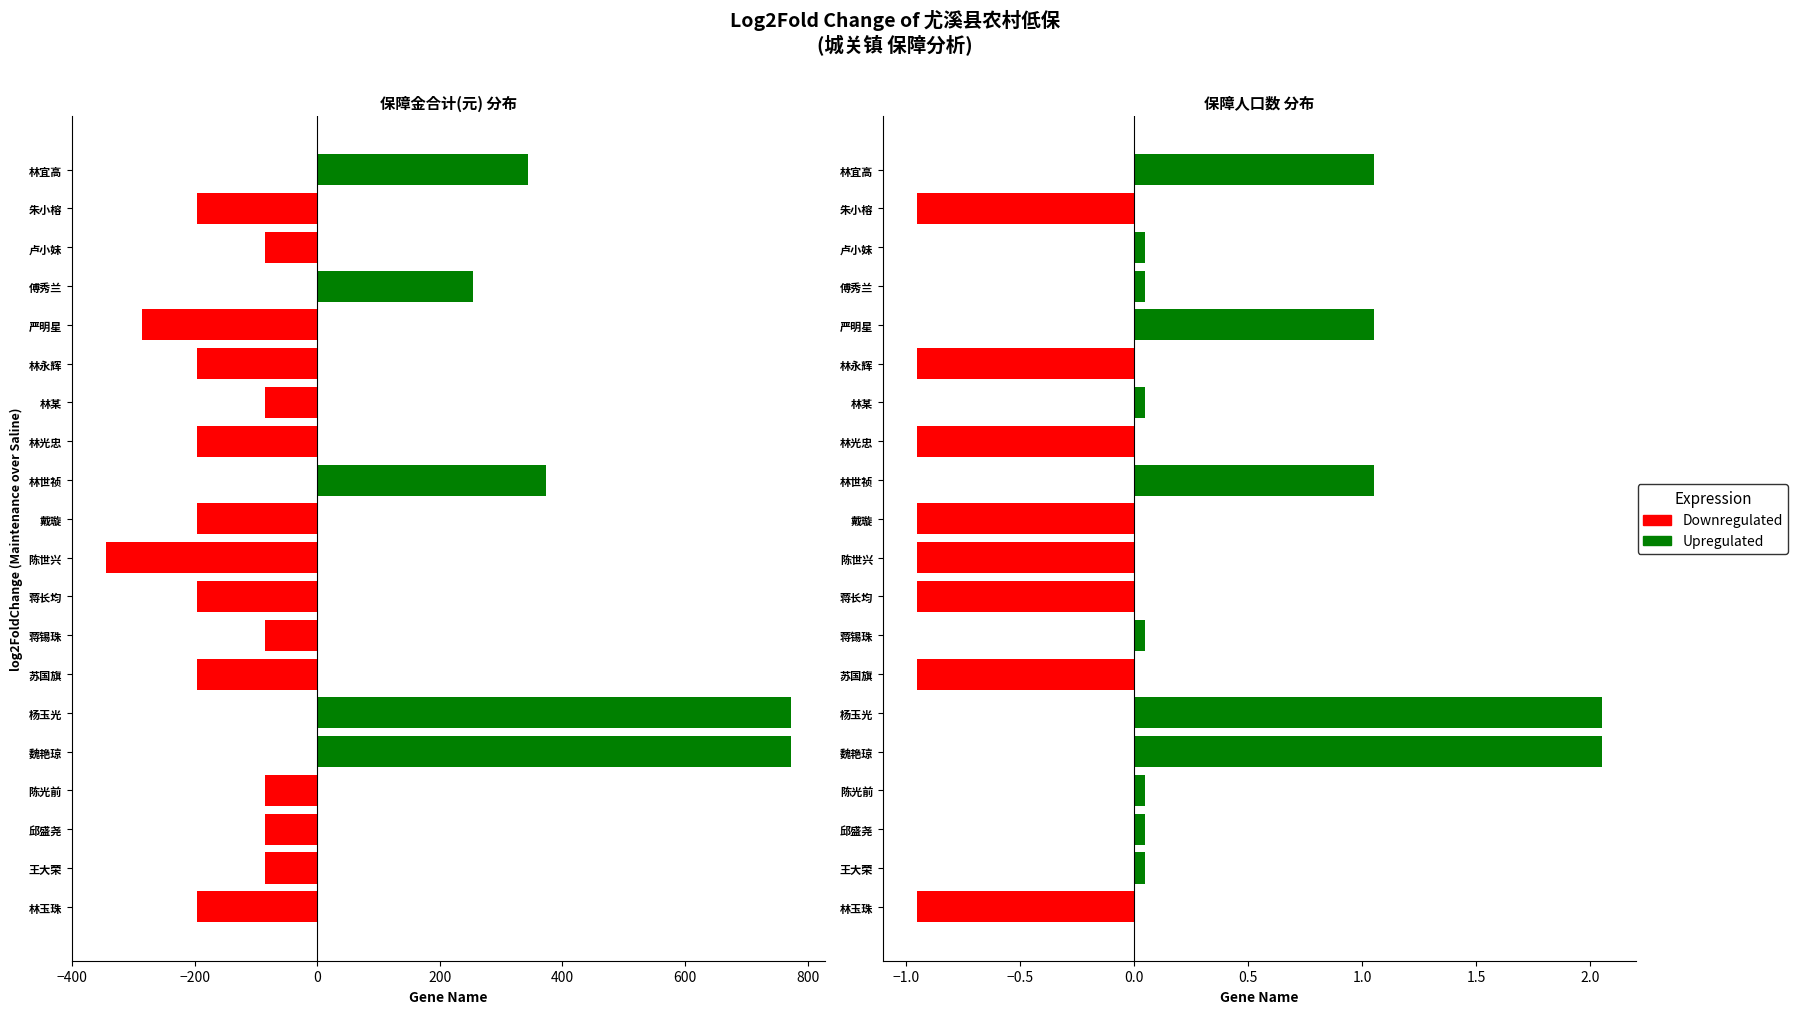

Reading left to right, list all the values displayed in this chart.

保障金合计(元): -195.7	-85.7	-85.7	-85.7	772.3	772.3	-195.7	-85.7	-195.7	-344.7	-195.7	373.3	-195.7	-85.7	-195.7	-286.7	254.3	-85.7	-195.7	343.3
保障人口数: -0.9	0.1	0.1	0.1	2.0	2.0	-0.9	0.1	-0.9	-0.9	-0.9	1.1	-0.9	0.1	-0.9	1.1	0.1	0.1	-0.9	1.1